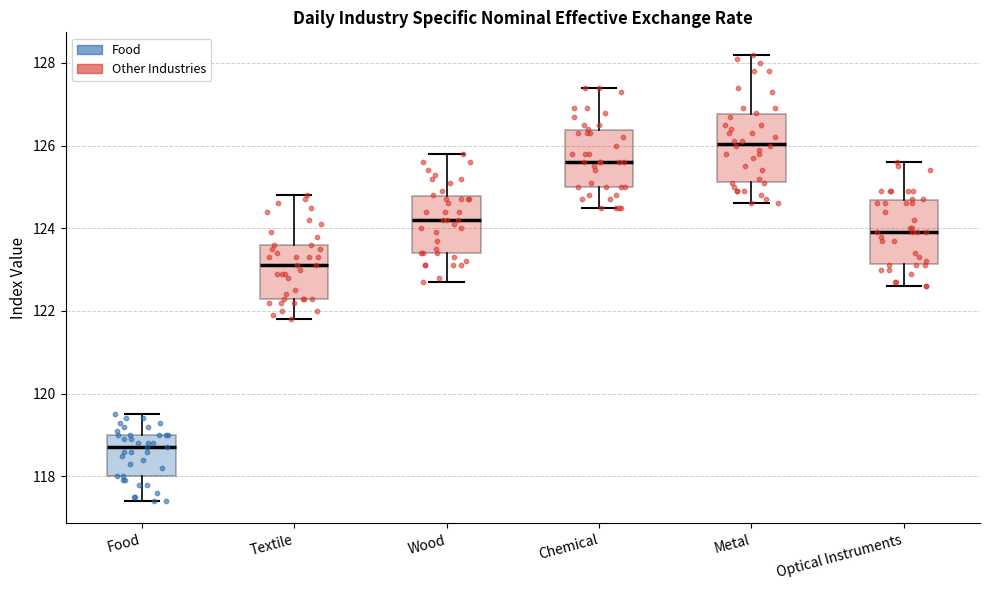

Reading left to right, transcribe this box plot: for each box, give where its median line is, the range the box spans, and where its two whiskers end, as read against the y-axis. The values are not printed on the chart, so give them approximately, as read against the axis.

Food: median 118.8, box 118.0 to 119.0, whiskers 117.4 to 119.6
Textile: median 123.2, box 122.4 to 123.6, whiskers 121.8 to 124.8
Wood: median 124.2, box 123.4 to 124.8, whiskers 122.8 to 125.8
Chemical: median 125.6, box 125.0 to 126.4, whiskers 124.6 to 127.4
Metal: median 126.0, box 125.2 to 126.8, whiskers 124.6 to 128.2
Optical Instruments: median 124.0, box 123.2 to 124.6, whiskers 122.6 to 125.6